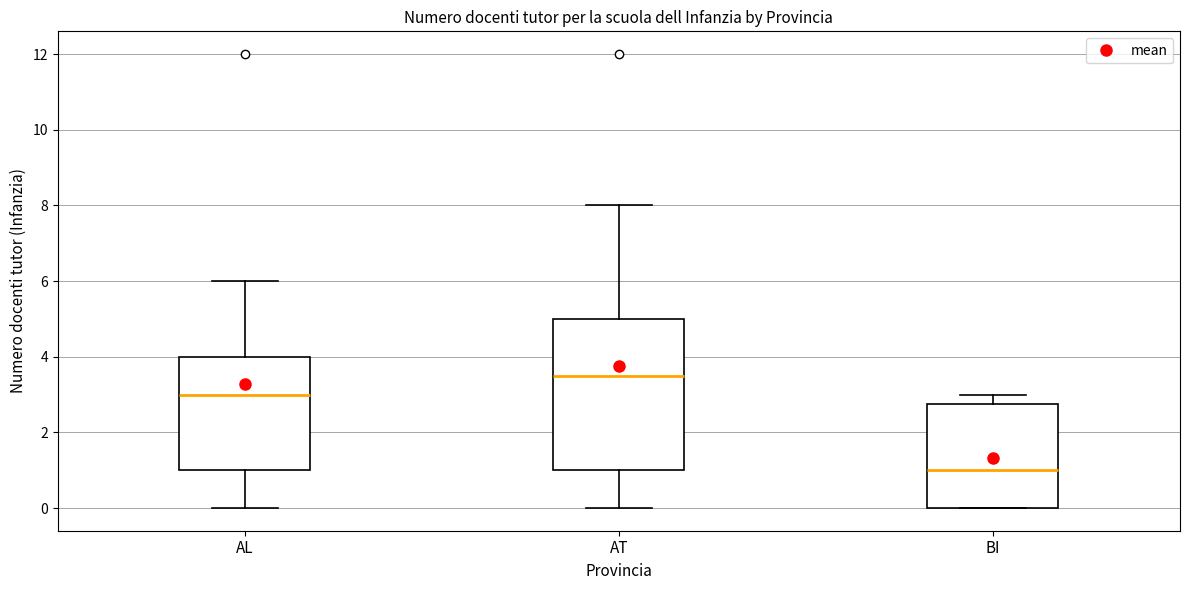

Where does the median line of the box for AL sit on the y-axis? The values are not printed on the chart, so give them approximately, as read against the axis.

3.0